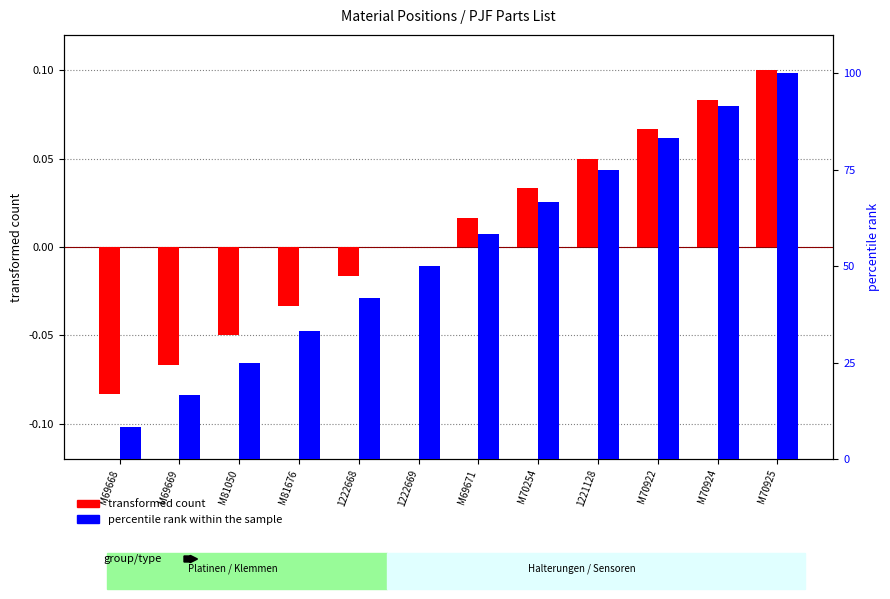

What position from the right is M69668?

12